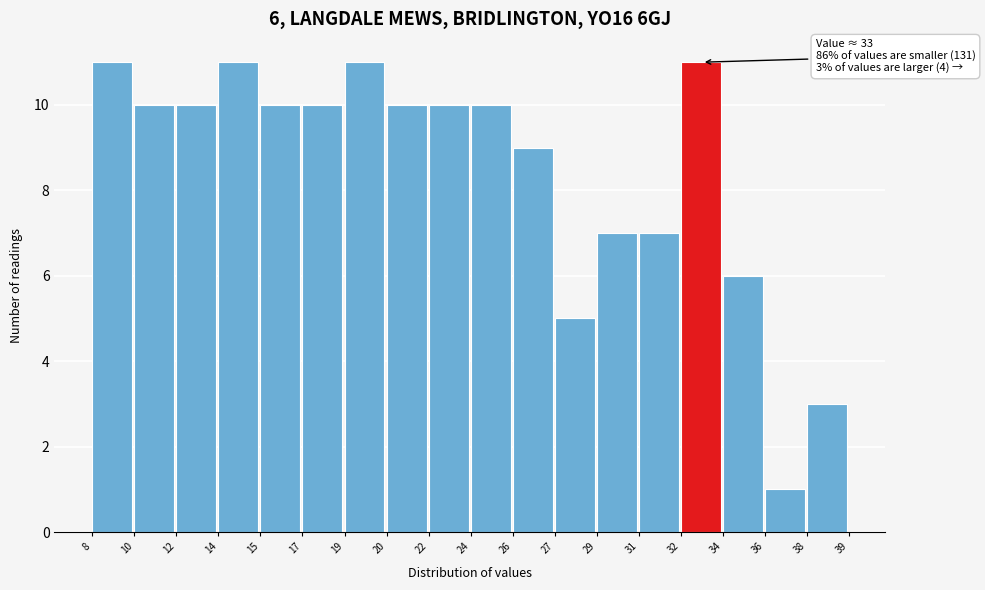

Reading right to left, list all the values displayed in this chart.

38=3	36=1	34=6	32=11	31=7	29=7	27=5	26=9	24=10	22=10	20=10	19=11	17=10	15=10	14=11	12=10	10=10	8=11